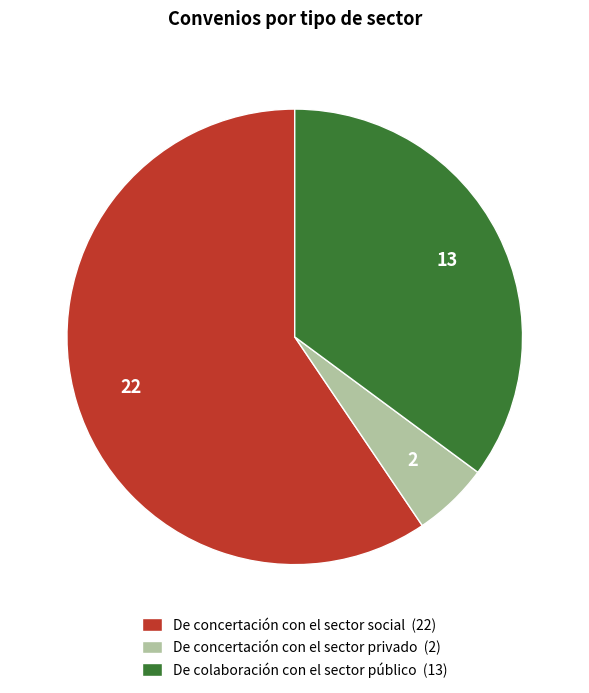

The De concertación con el sector social (22) slice represents 59% of the pie. True or false?

True